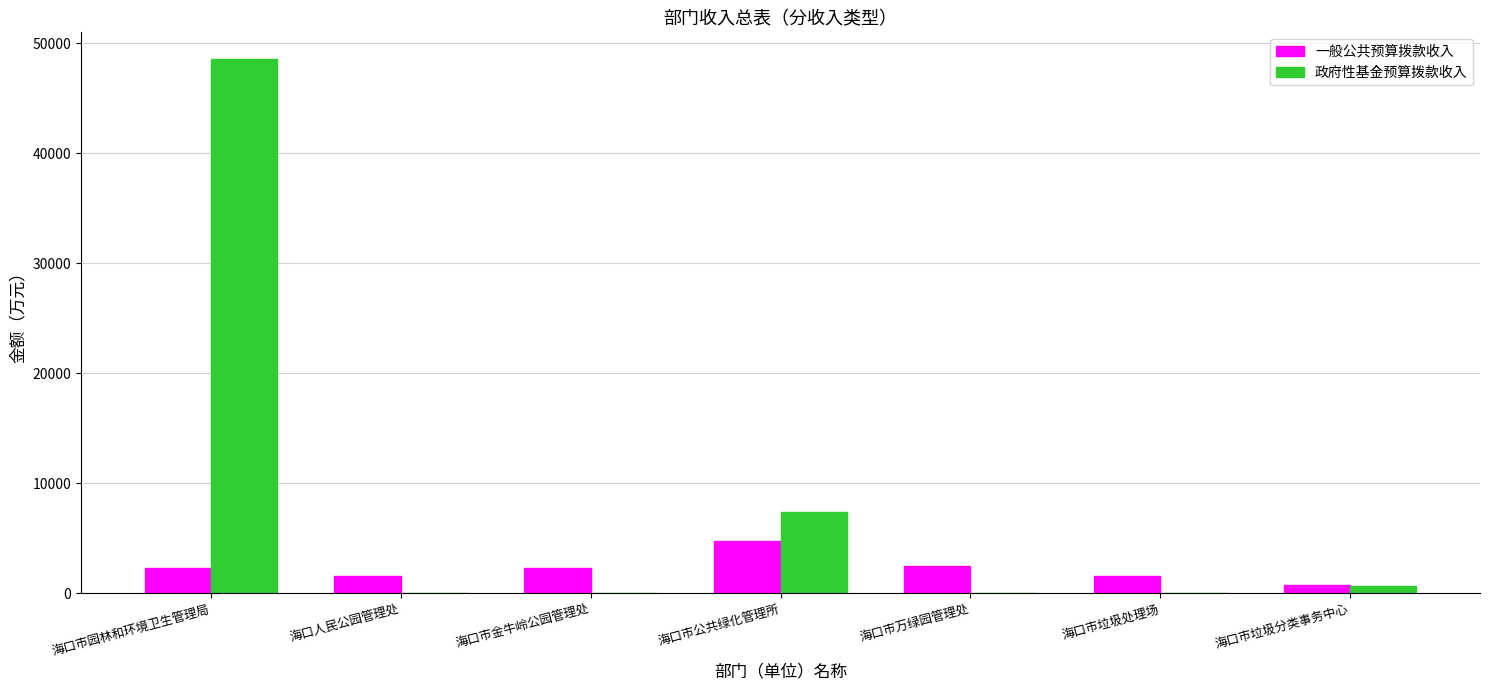

What is the total value across all series at 海口市垃圾分类事务中心?

1336.8